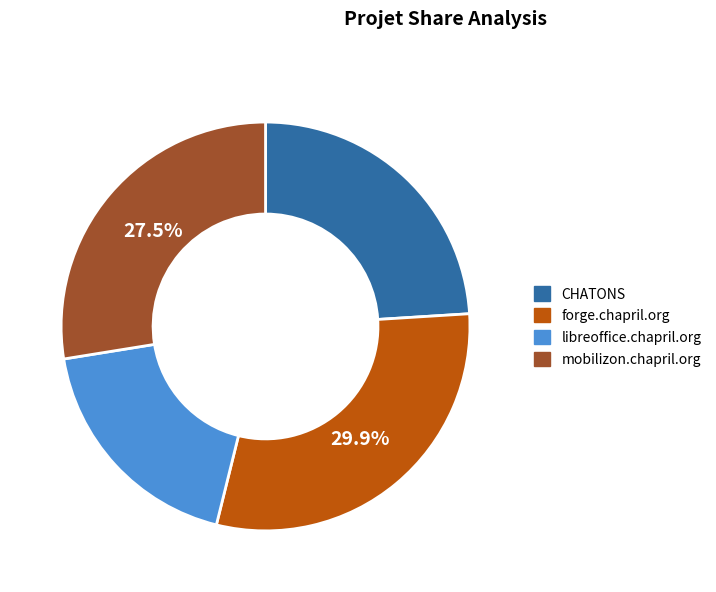

To the nearest percent, what is the difference between the largest and smallest slice percentages?

11%